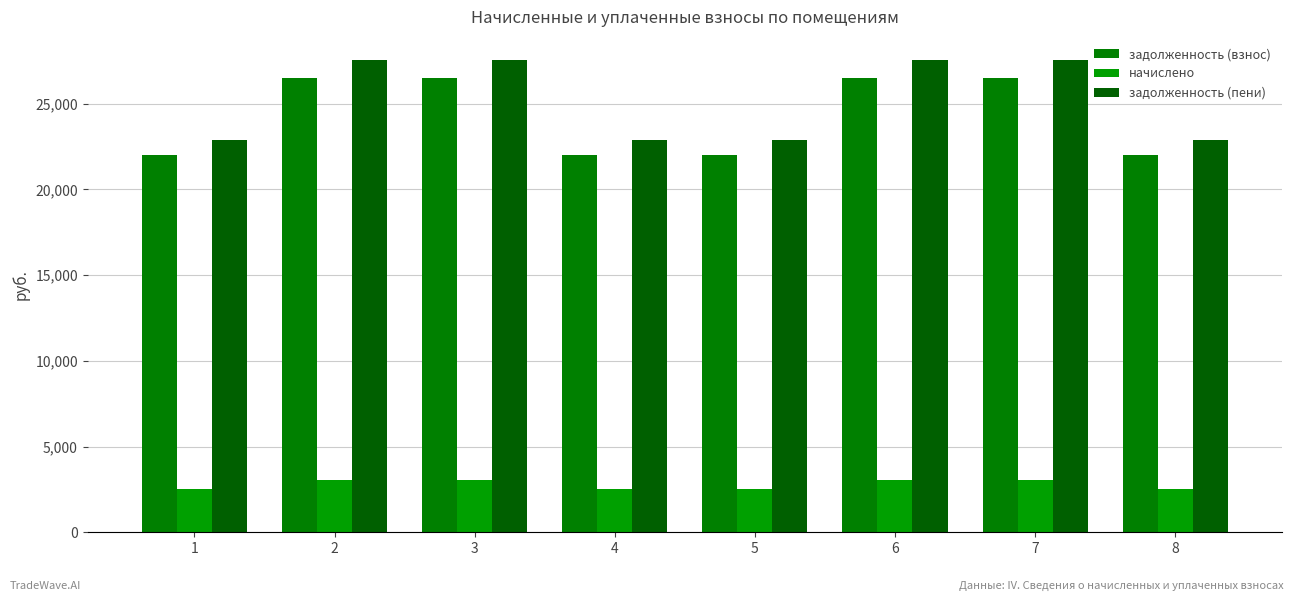

What is the total value across all series at 4?

47423.0